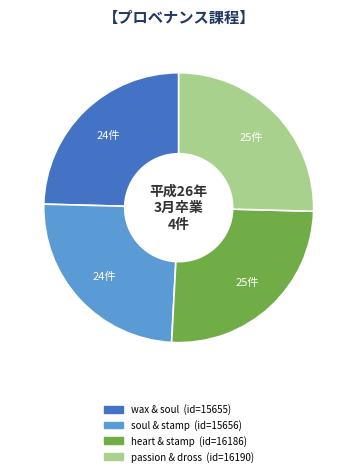

What is the ratio of the value at wax & soul to the value at soul & stamp?

1.0